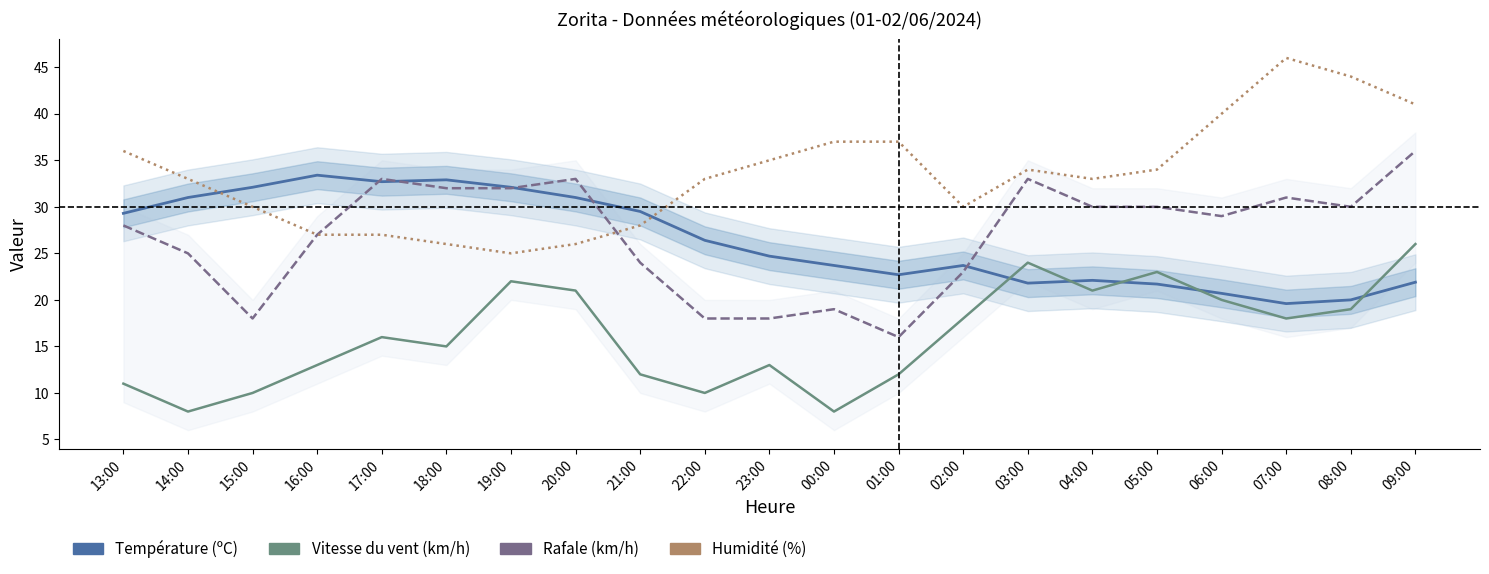

Reading right to left, list all the values displayed in this chart.

Température (ºC): 09:00=21.9	08:00=20.0	07:00=19.6	06:00=20.7	05:00=21.7	04:00=22.1	03:00=21.8	02:00=23.7	01:00=22.7	00:00=23.7	23:00=24.7	22:00=26.4	21:00=29.5	20:00=31.0	19:00=32.1	18:00=32.9	17:00=32.7	16:00=33.4	15:00=32.1	14:00=31.0	13:00=29.3
Vitesse du vent (km/h): 09:00=26.0	08:00=19.0	07:00=18.0	06:00=20.0	05:00=23.0	04:00=21.0	03:00=24.0	02:00=18.0	01:00=12.0	00:00=8.0	23:00=13.0	22:00=10.0	21:00=12.0	20:00=21.0	19:00=22.0	18:00=15.0	17:00=16.0	16:00=13.0	15:00=10.0	14:00=8.0	13:00=11.0
Rafale (km/h): 09:00=36.0	08:00=30.0	07:00=31.0	06:00=29.0	05:00=30.0	04:00=30.0	03:00=33.0	02:00=23.0	01:00=16.0	00:00=19.0	23:00=18.0	22:00=18.0	21:00=24.0	20:00=33.0	19:00=32.0	18:00=32.0	17:00=33.0	16:00=27.0	15:00=18.0	14:00=25.0	13:00=28.0
Humidité (%): 09:00=41.0	08:00=44.0	07:00=46.0	06:00=40.0	05:00=34.0	04:00=33.0	03:00=34.0	02:00=30.0	01:00=37.0	00:00=37.0	23:00=35.0	22:00=33.0	21:00=28.0	20:00=26.0	19:00=25.0	18:00=26.0	17:00=27.0	16:00=27.0	15:00=30.0	14:00=33.0	13:00=36.0